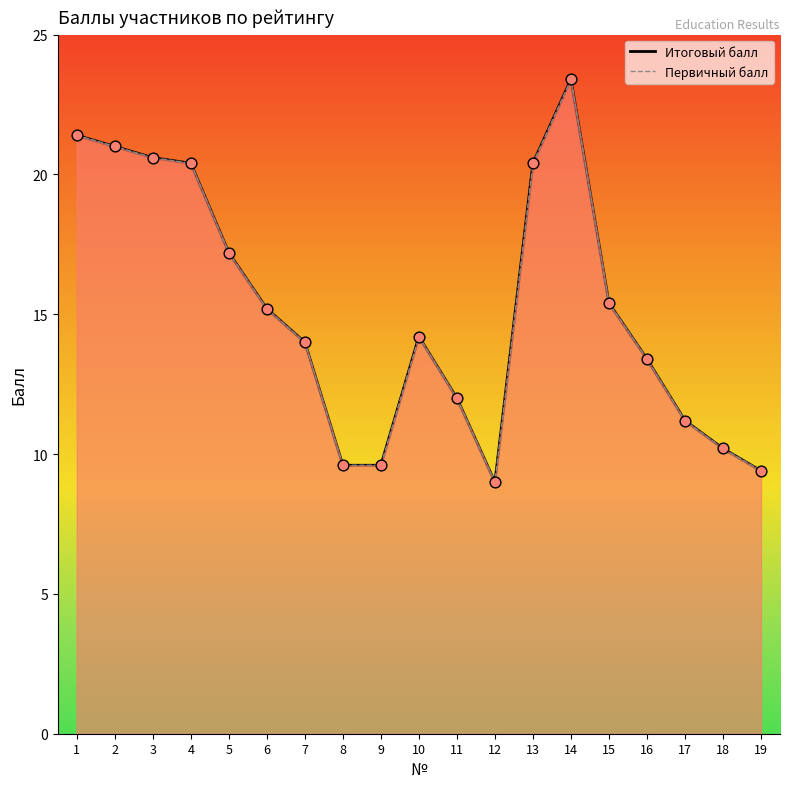

Which series has the largest total across all categories?

Итоговый балл